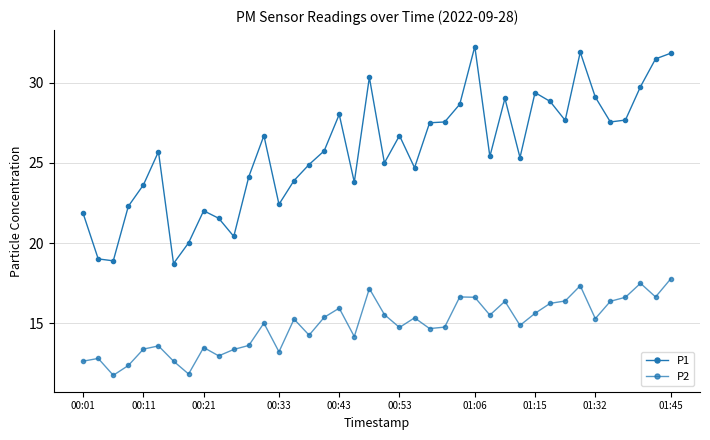

Is this an area chart (filled region under the line)?

No